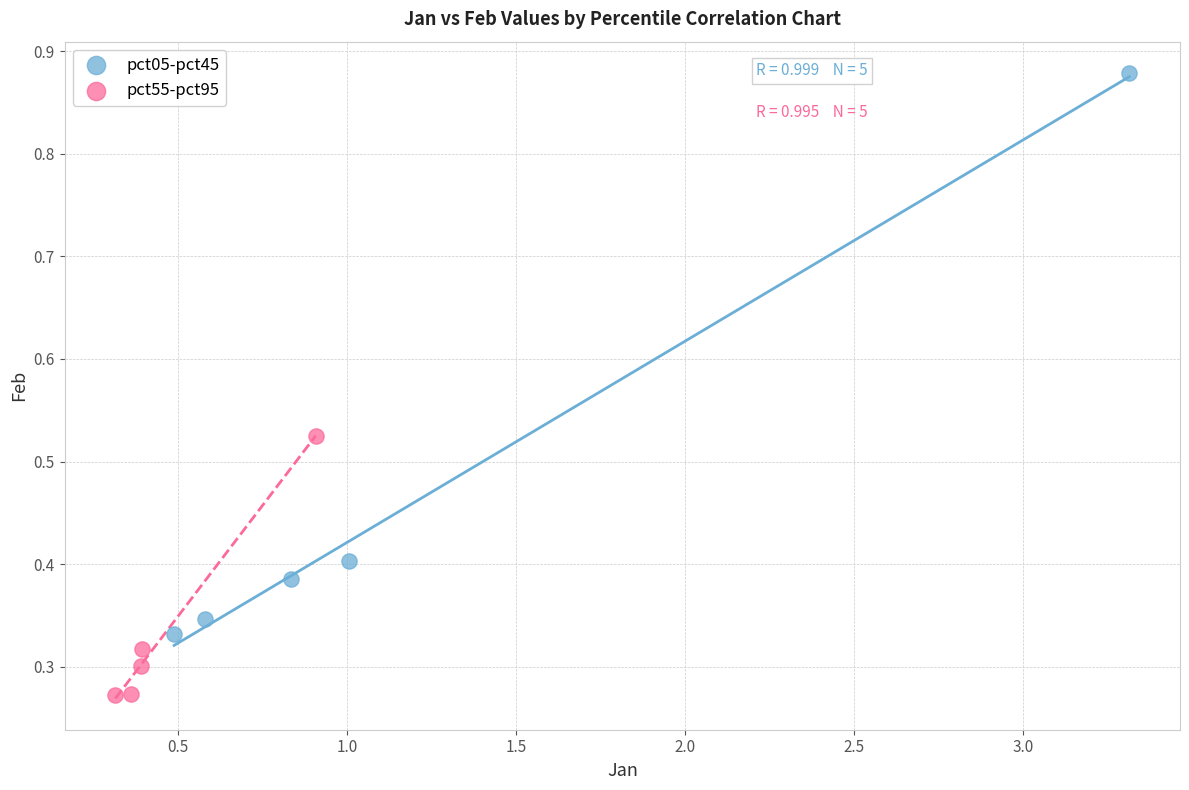

Which series contains the lowest Y value?

pct55-pct95